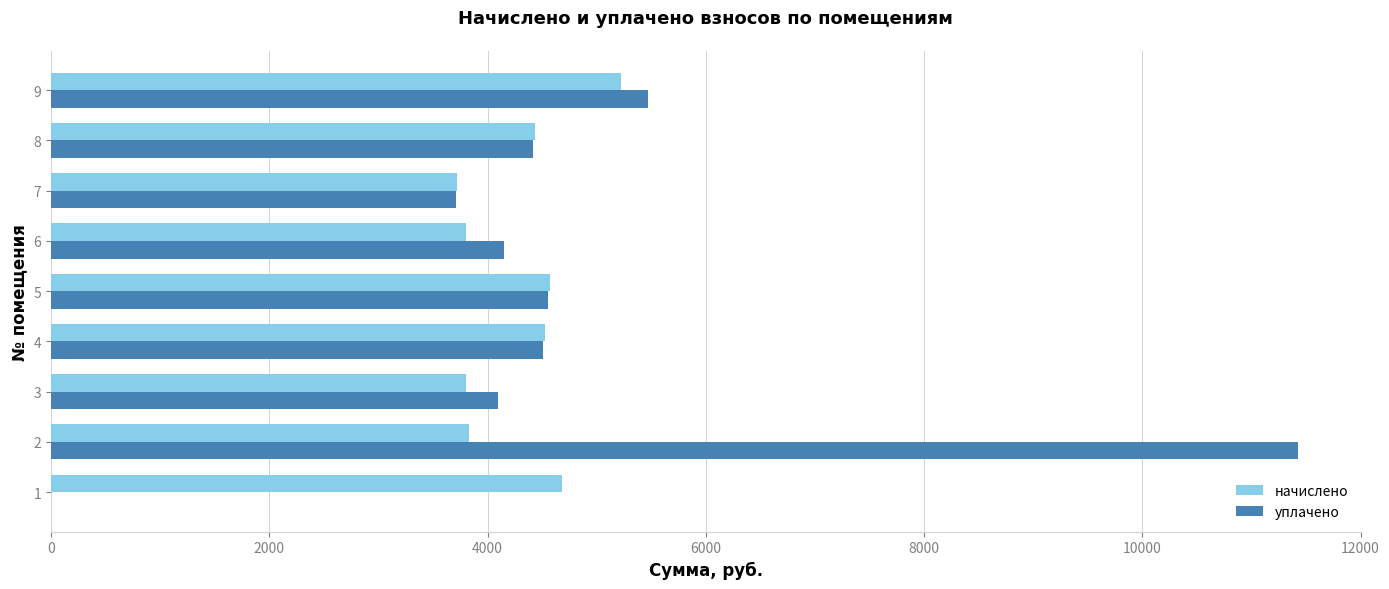

What is the maximum value shown in the chart?

11429.4